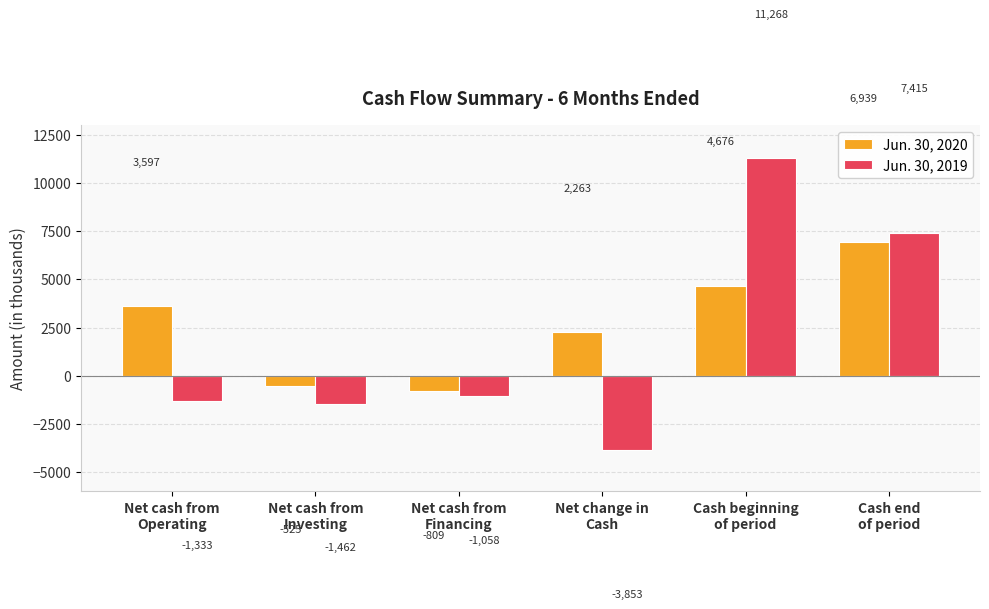

Reading left to right, what are all the values shown in this chart?

Jun. 30, 2020: 3597	-525	-809	2263	4676	6939
Jun. 30, 2019: -1333	-1462	-1058	-3853	11268	7415